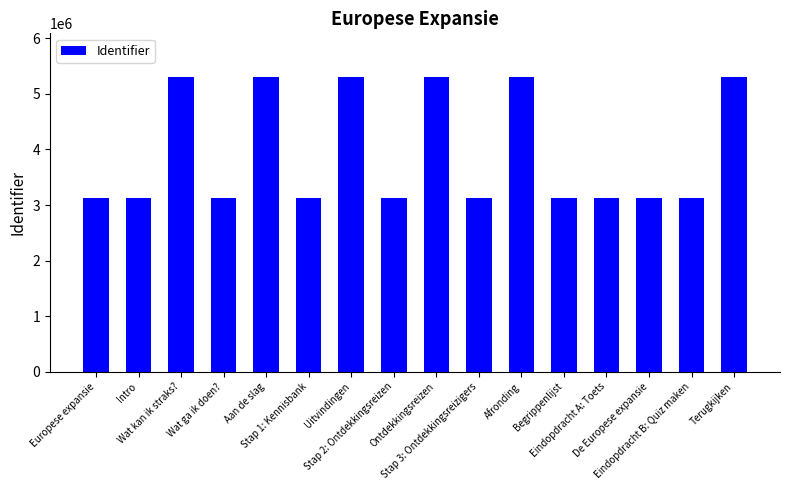

The value at Eindopdracht A: Toets is 1783745. True or false?

False